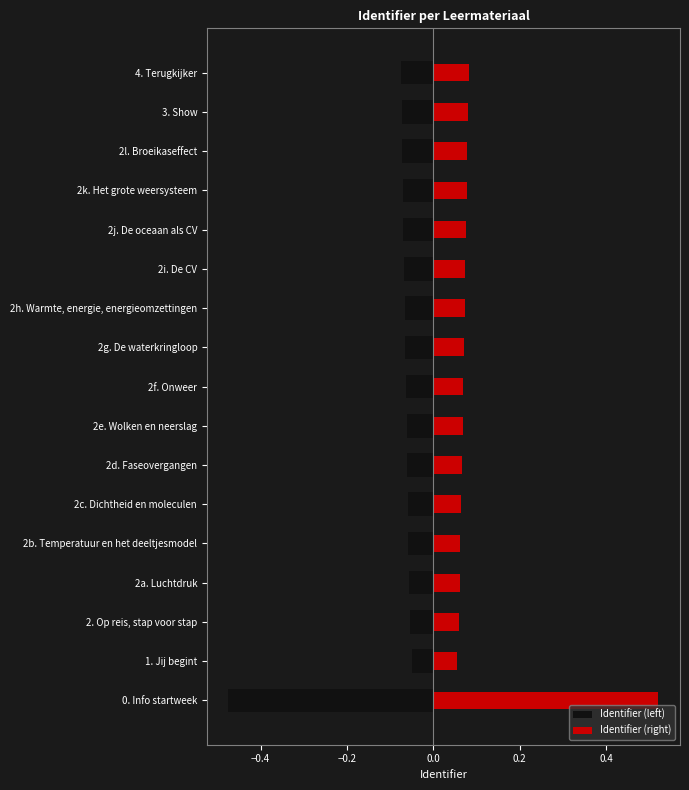

Which series has the widest spread of values?

Identifier (right)